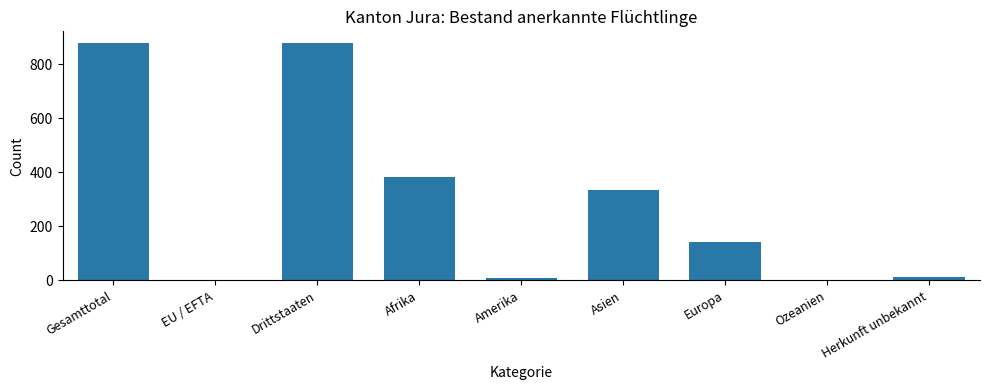

What is the maximum value shown in the chart?

877